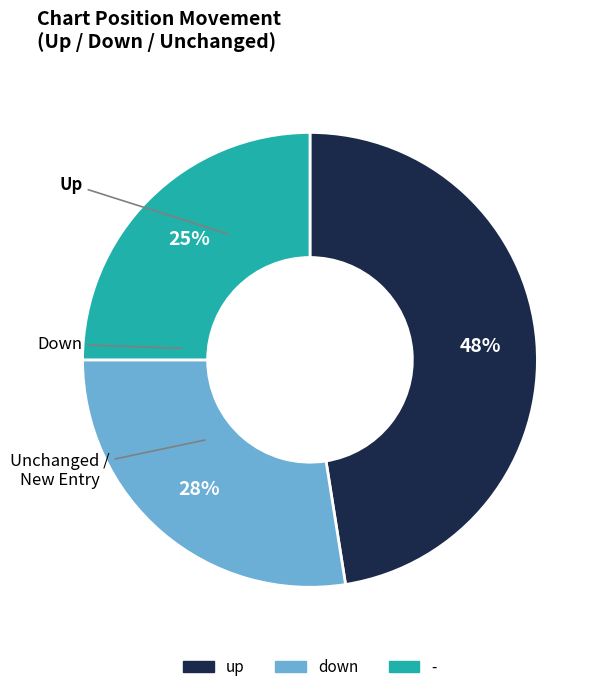

The up slice represents 48% of the pie. True or false?

True